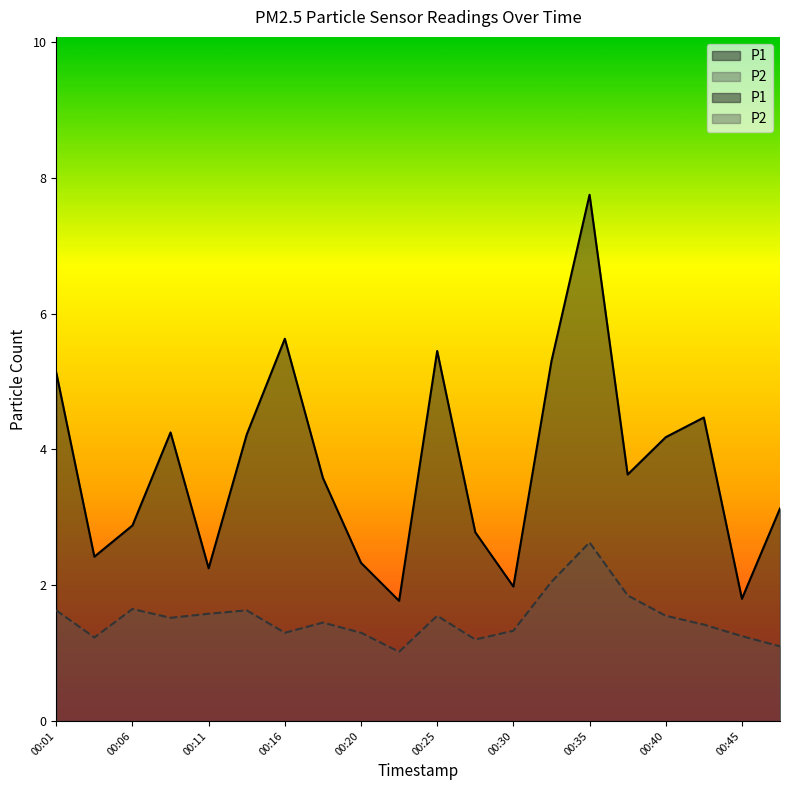

The value of P1 at 00:40 is 1.3. True or false?

False